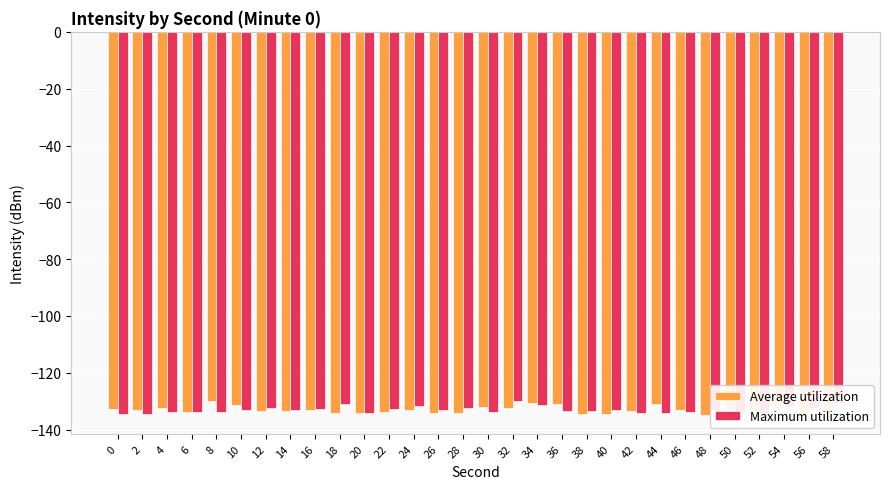

What is the total value across all series at 14?

-266.8